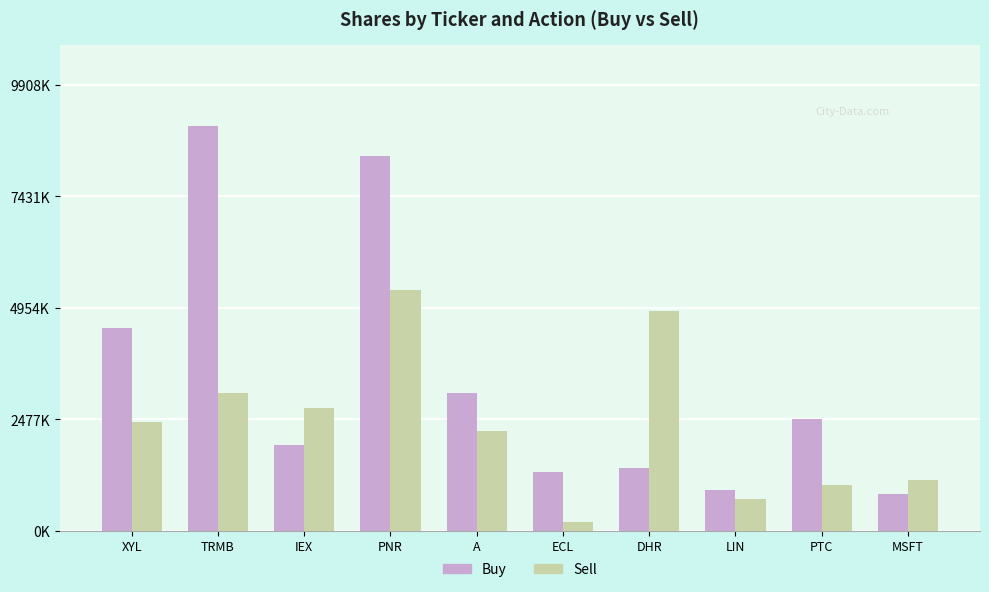

The value of Buy at LIN is 1357214. True or false?

False